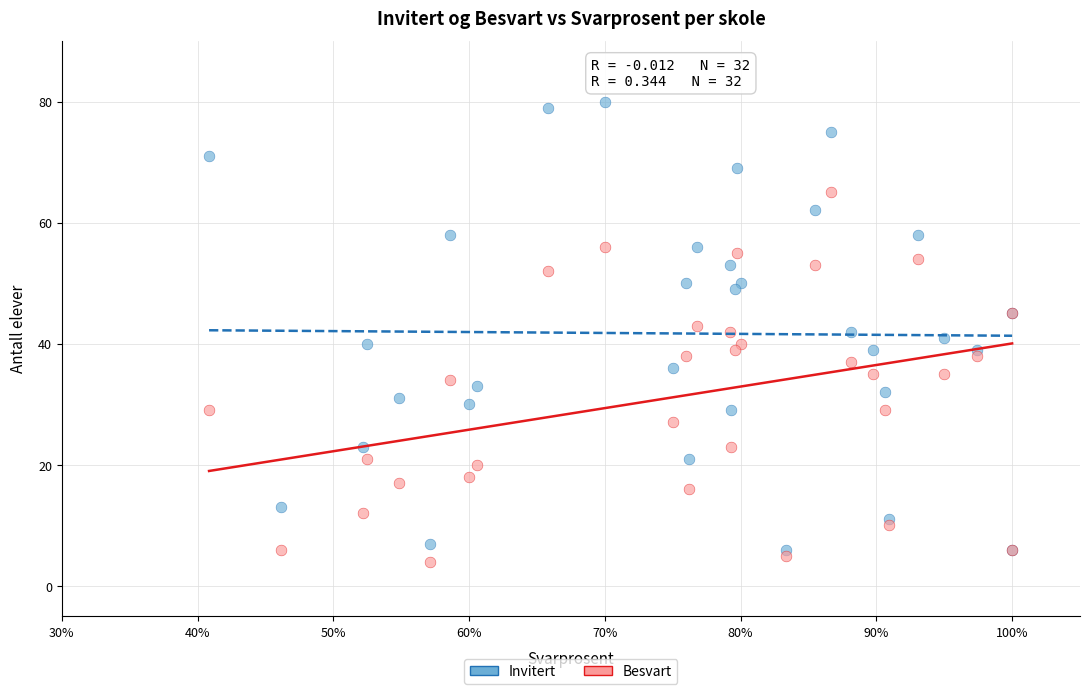

Which series has the largest Y range (max minus min)?

Invitert